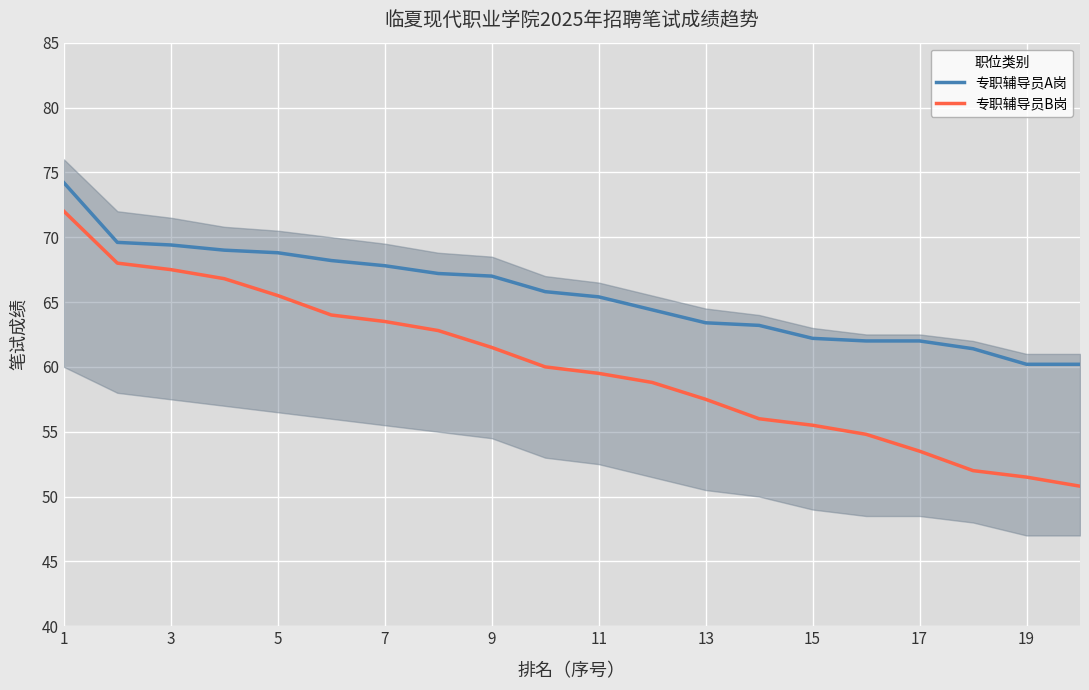

The value of 专职辅导员A岗 at 13 is 32.5. True or false?

False